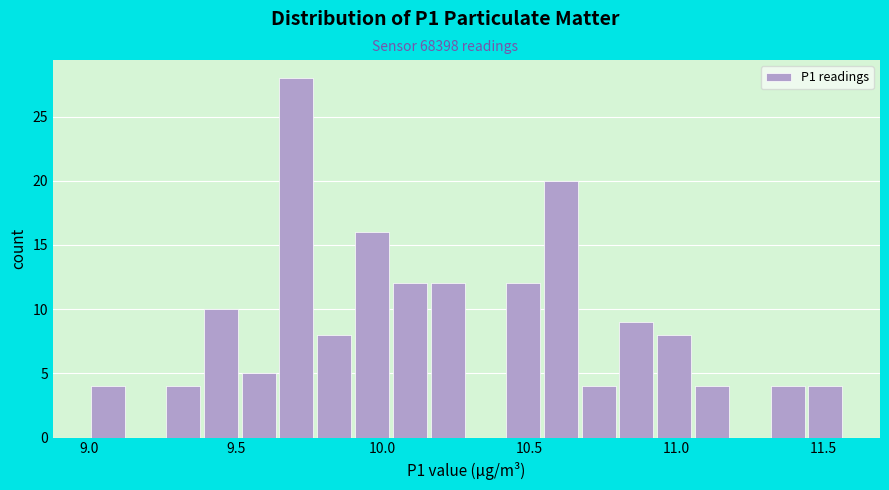

Around what value on the x-axis is the tallest bar? Give the approximate position of its centre, as read against the axis.

9.70